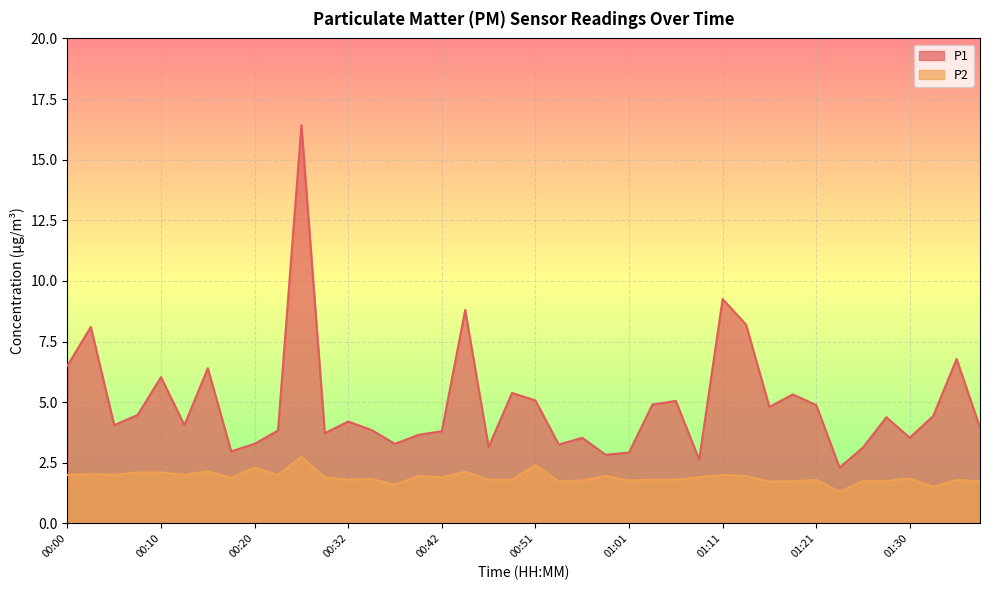

At which label does P2 reach its minimum?

01:23